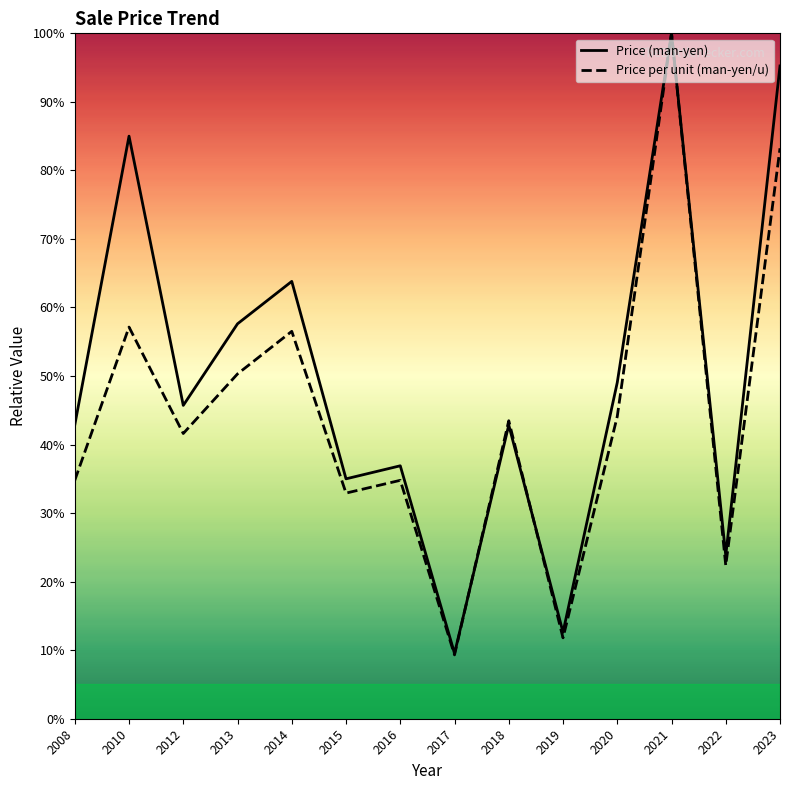

Rank the series at 2015 from highest to lowest value.

Price (man-yen), Price per unit (man-yen/u)